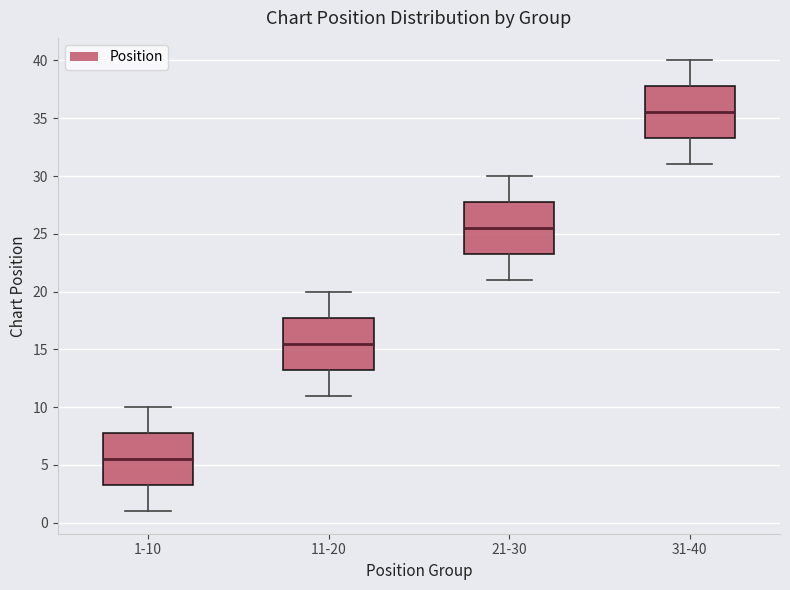

Where is the lower edge of the box for 1-10 on the y-axis? The values are not printed on the chart, so give them approximately, as read against the axis.

3.5